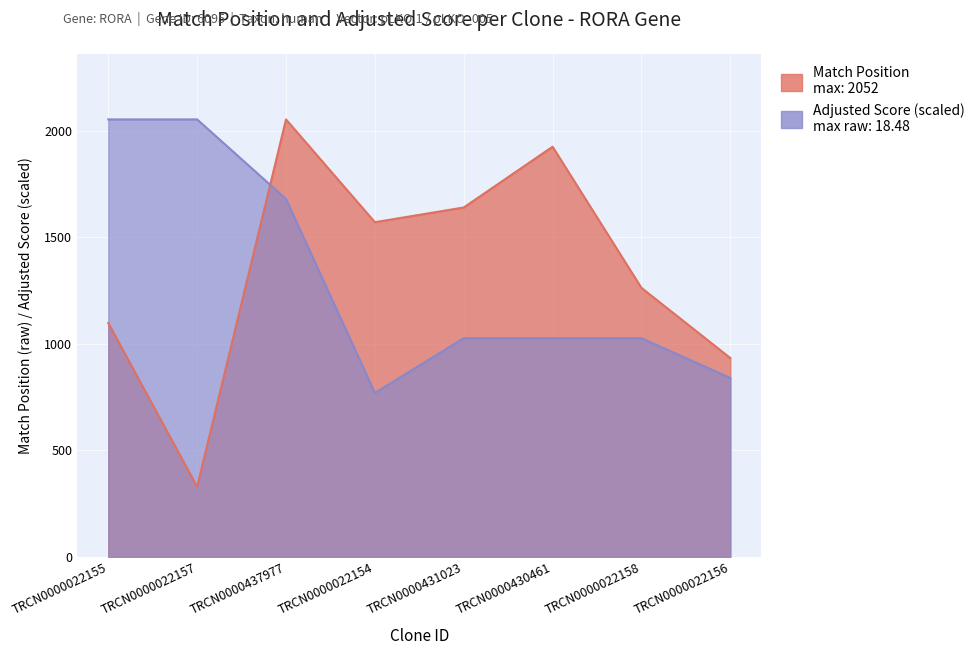

Rank the series by their maximum value, from lowest to highest.

Match Position, Adjusted Score